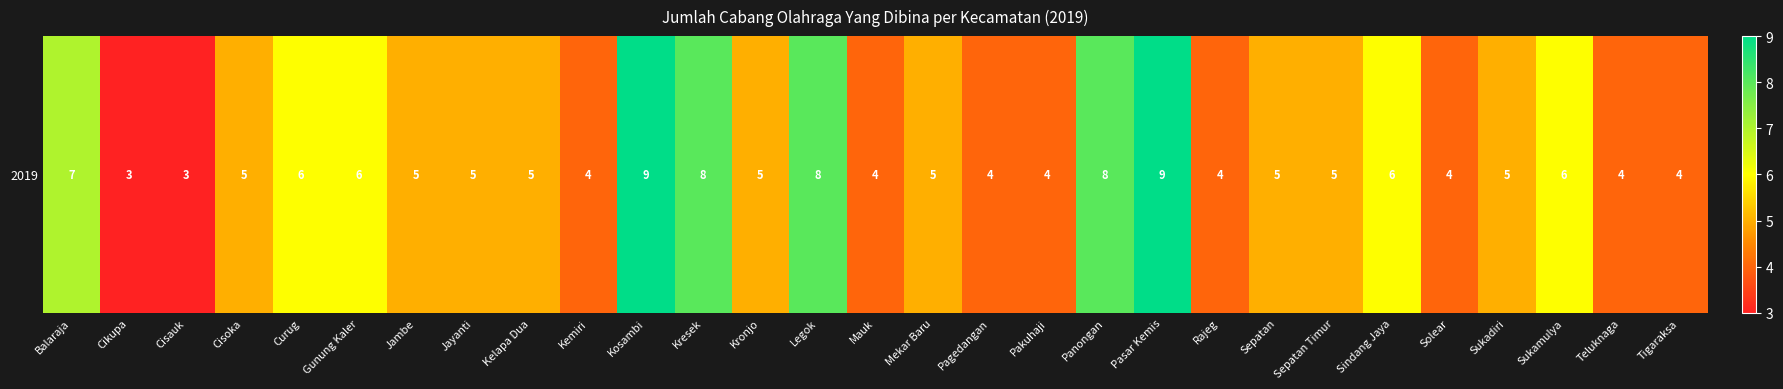

What is the approximate value at Pagedangan?

4